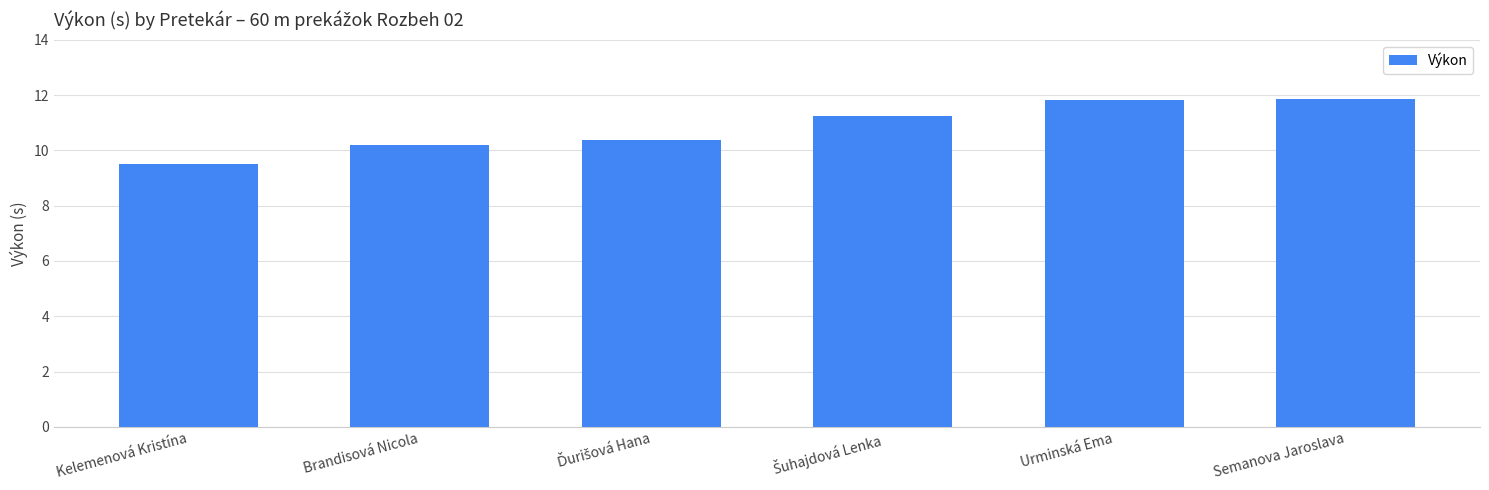

What is the sum of all values?

65.0